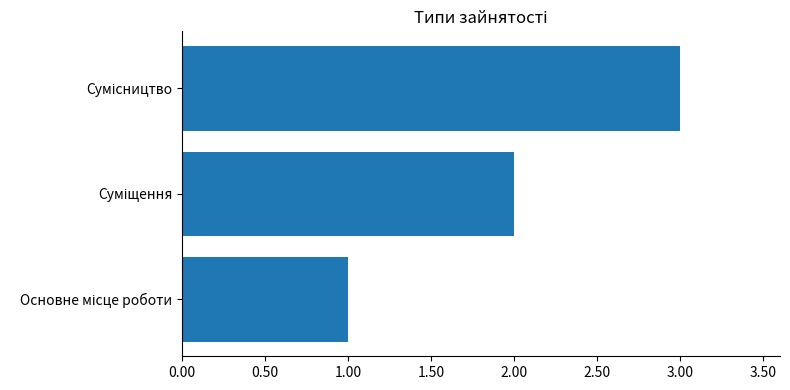

What is the sum of all values?

6